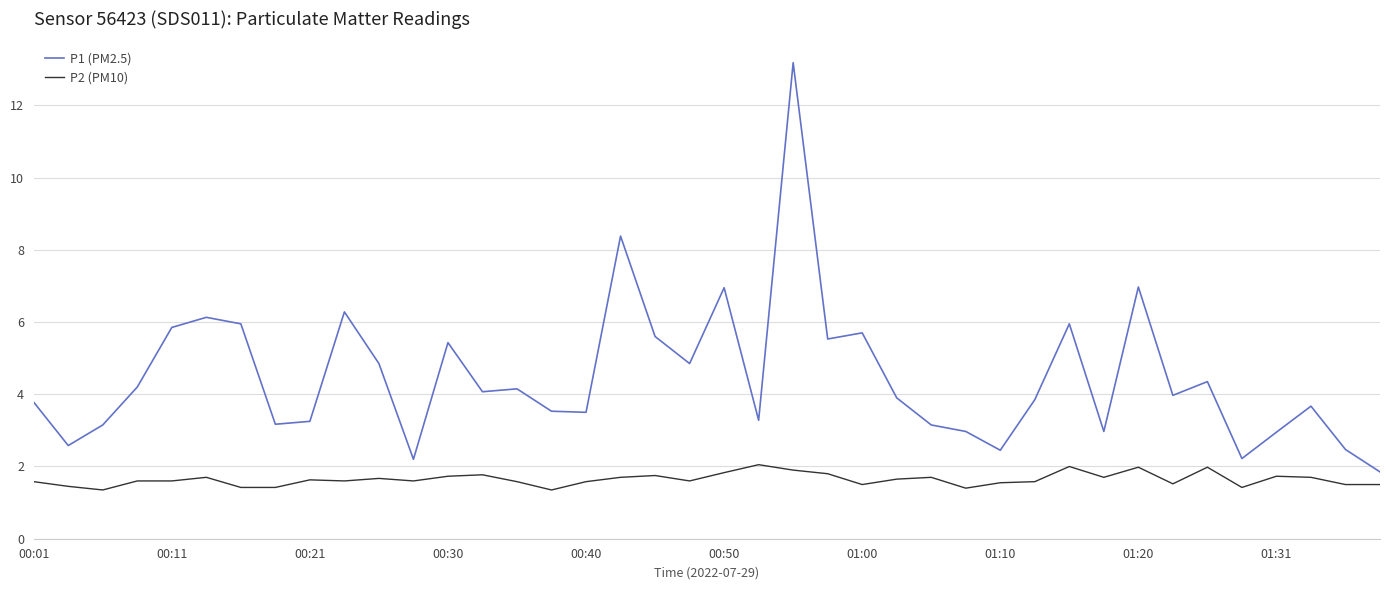

List the series in order of their overall mean, lowest first.

P2 (PM10), P1 (PM2.5)